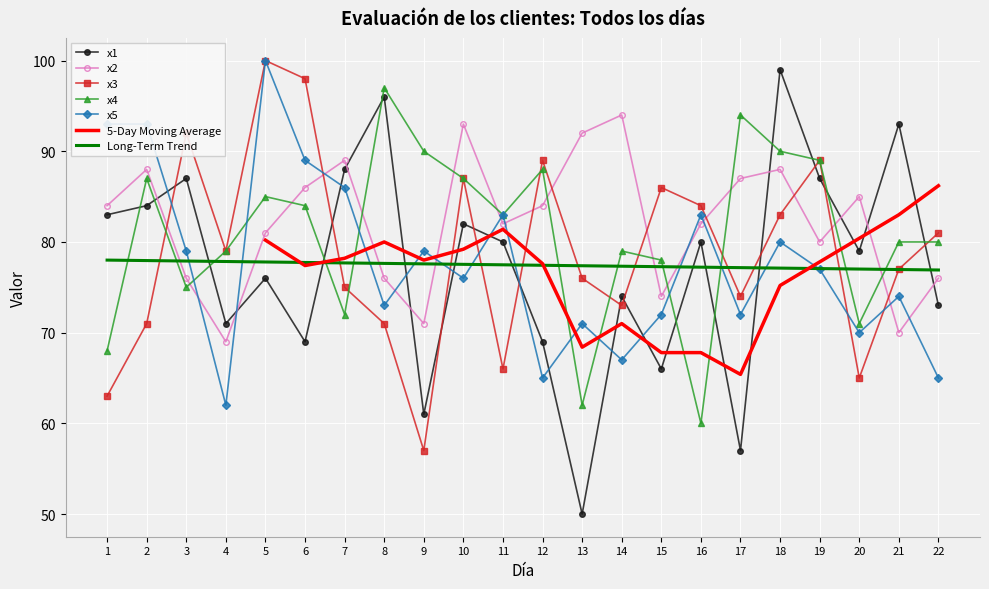

Between which two adjacent categories do x5 and x2 first intersect?

3 and 4